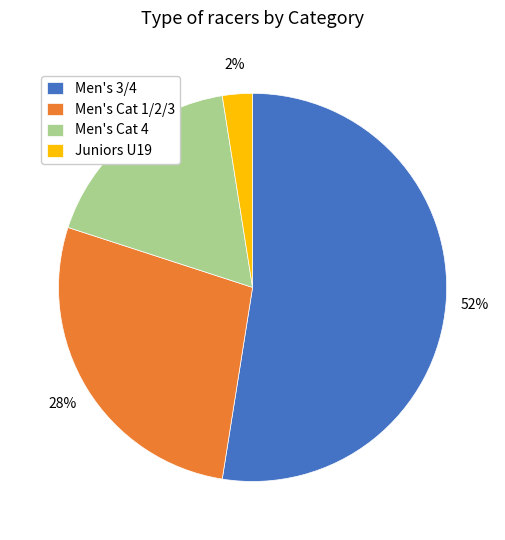

What is the smallest slice in the pie chart?

Juniors U19